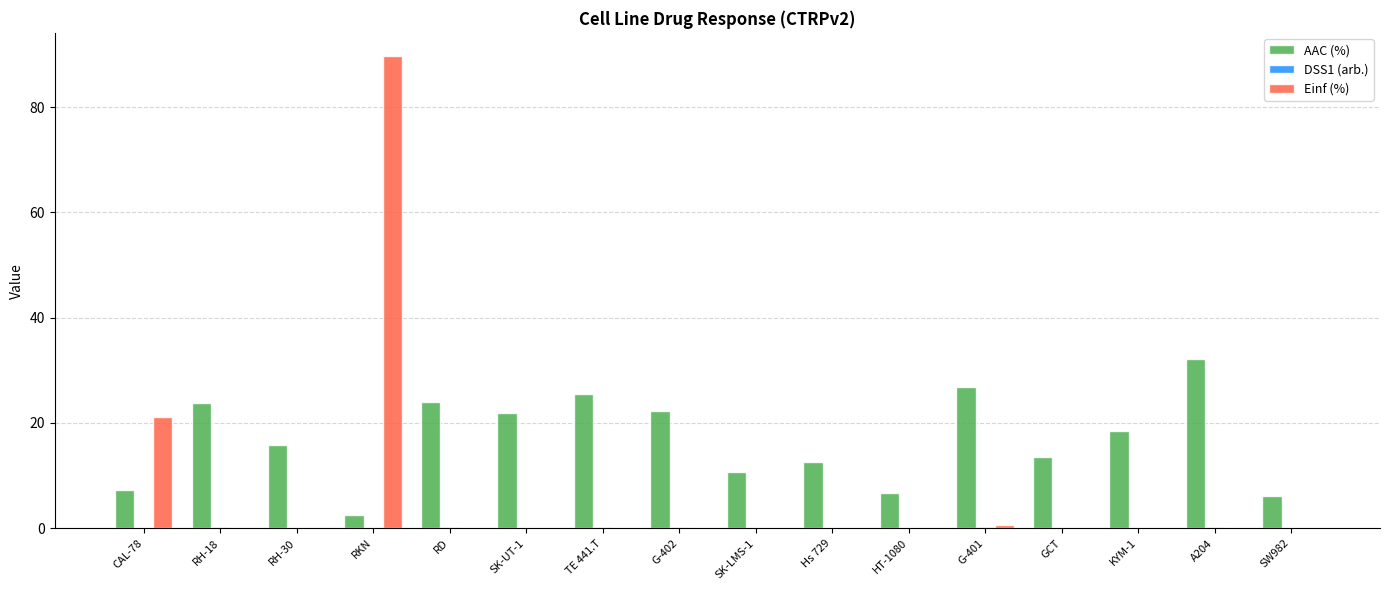

Between RKN and A204, which series saw the biggest shift?

Einf (%)